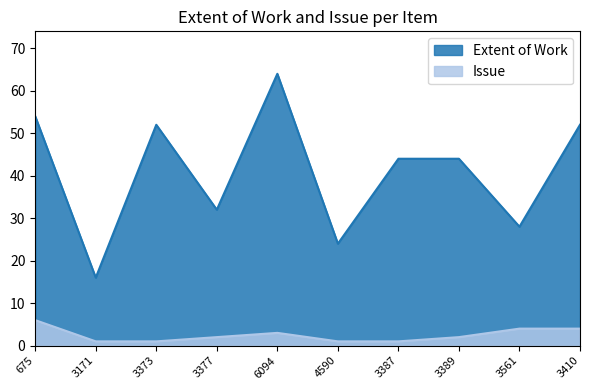

True or false: Issue and Extent of Work intersect in this chart.

False